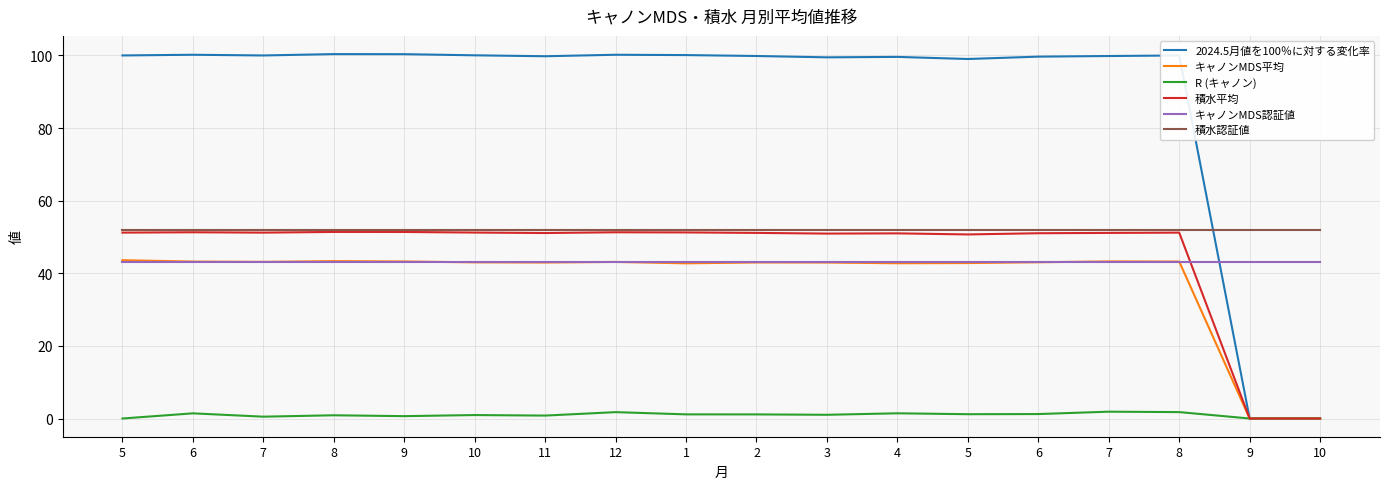

What are all the series names shown in the legend?

2024.5月値を100％に対する変化率, キャノンMDS平均, R (キャノン), 積水平均, キャノンMDS認証値, 積水認証値